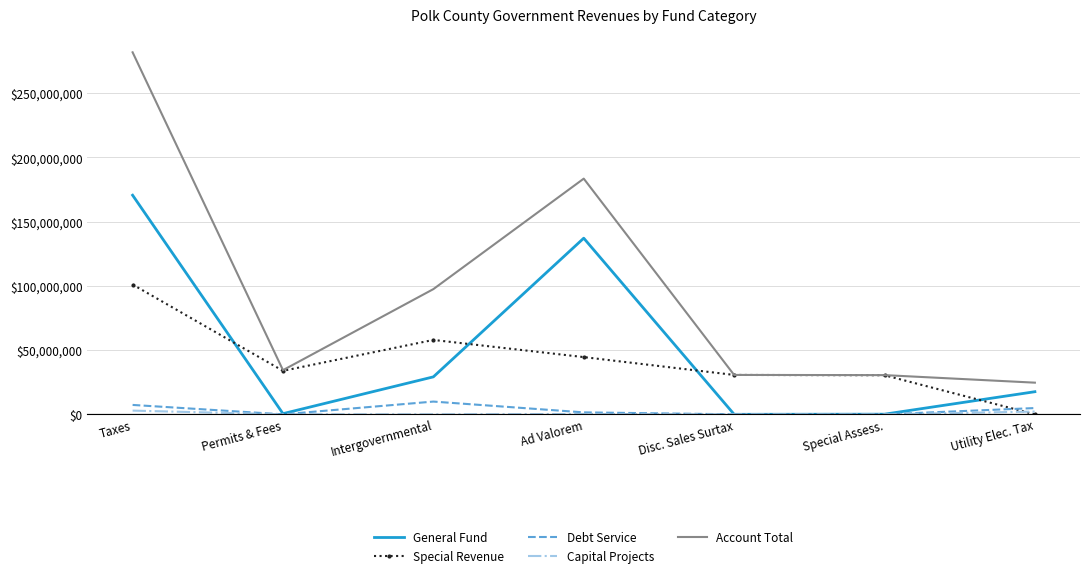

Which series has the widest spread of values?

Account Total